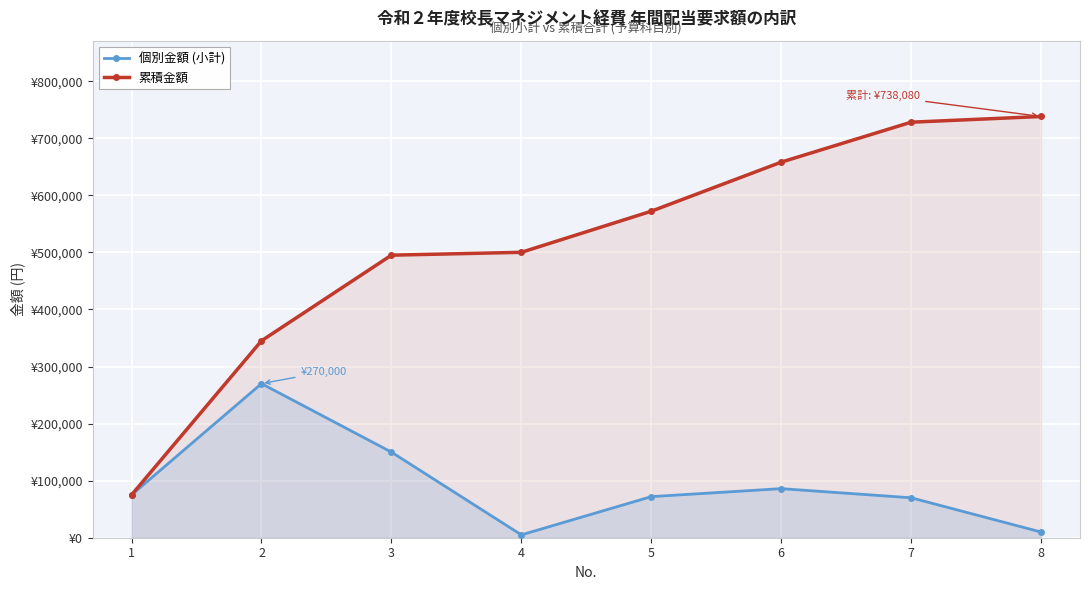

The value of 累積金額 at 3 is 495080. True or false?

True